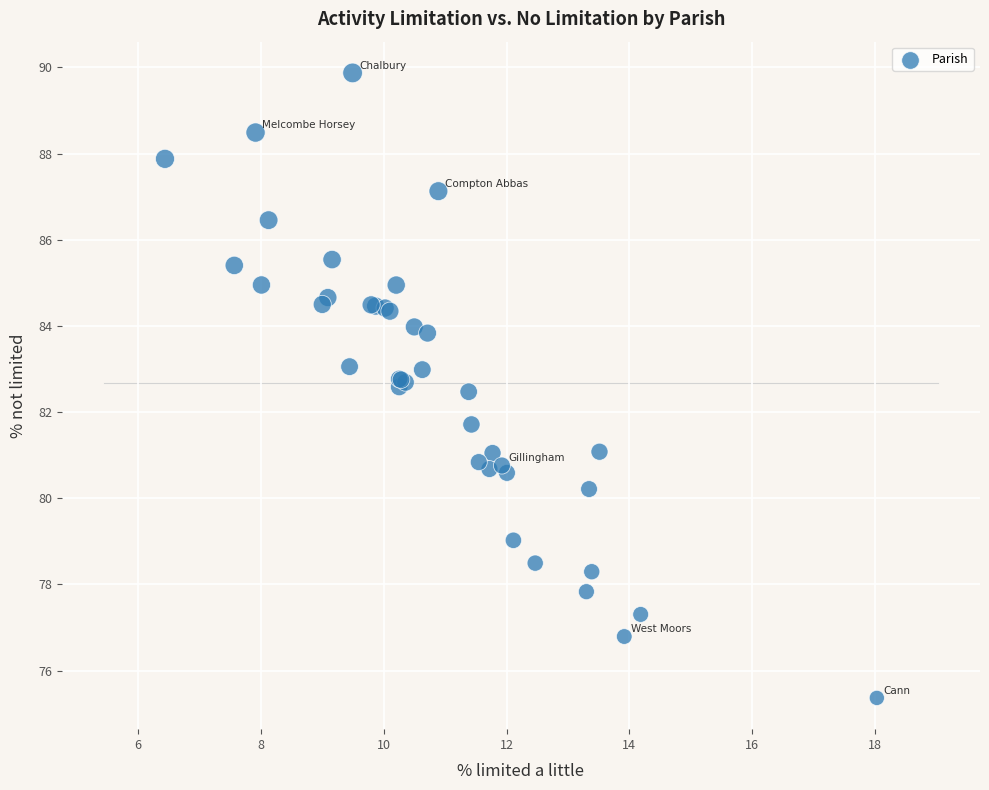

What Y value in the scatter plot is closest to 82?

81.7